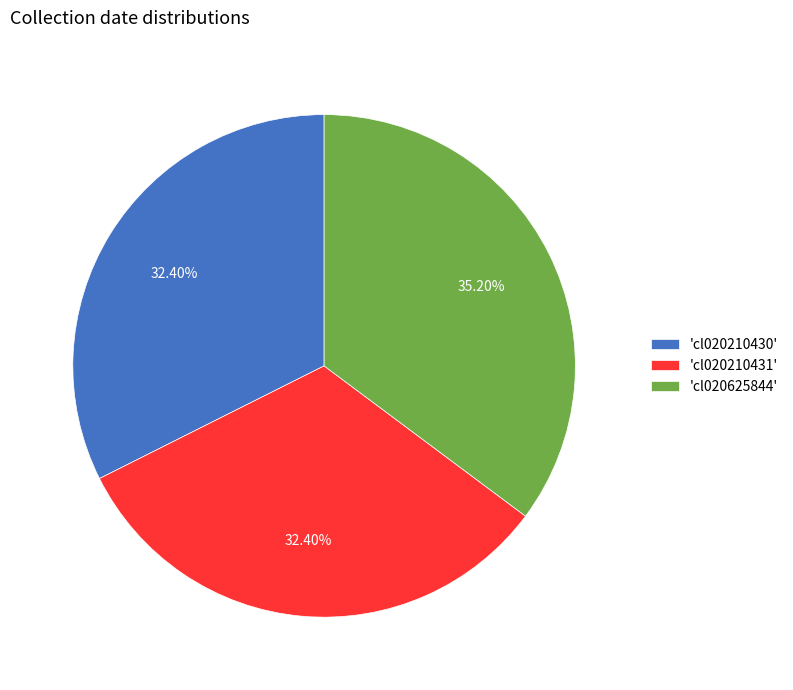

To the nearest percent, what is the difference between the largest and smallest slice percentages?

3%